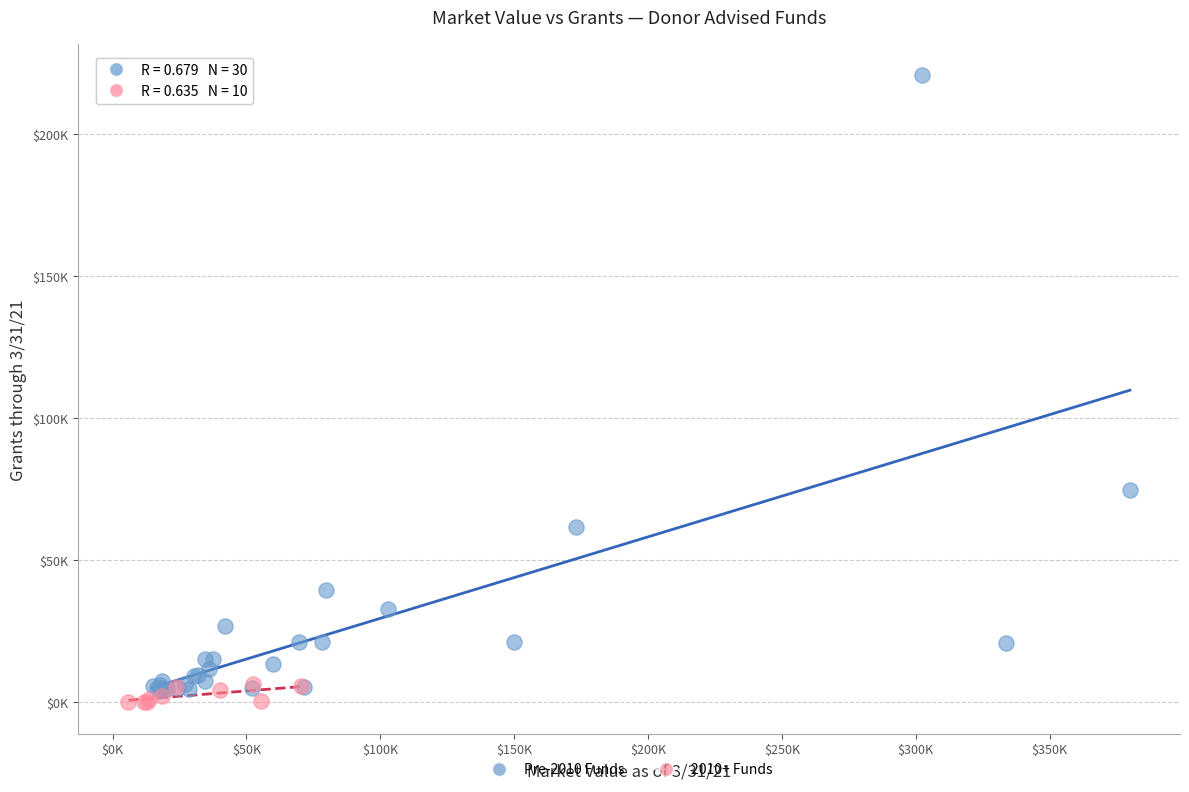

What are all the series names shown in the legend?

Pre-2010 Funds, 2010+ Funds